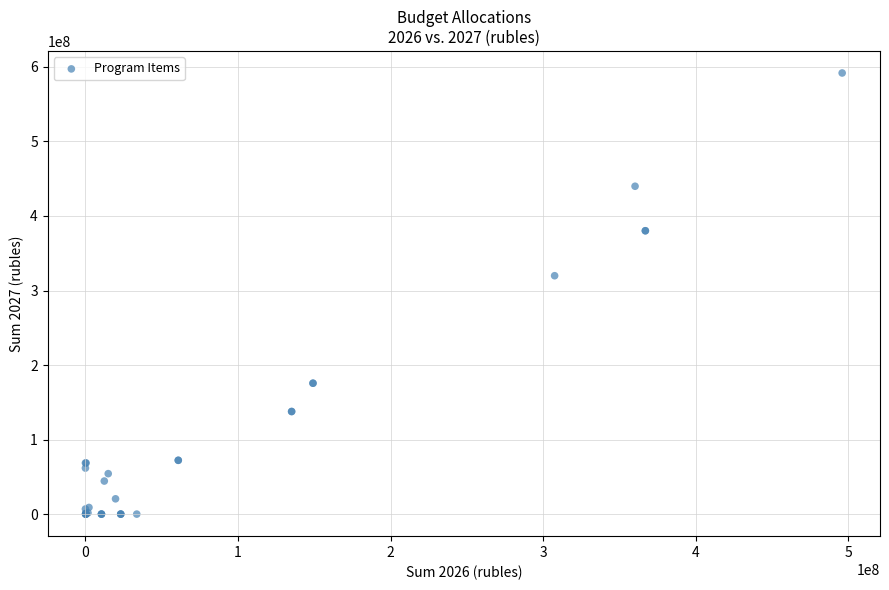

What Y value in the scatter plot is closest to 295945229?

319862800.0